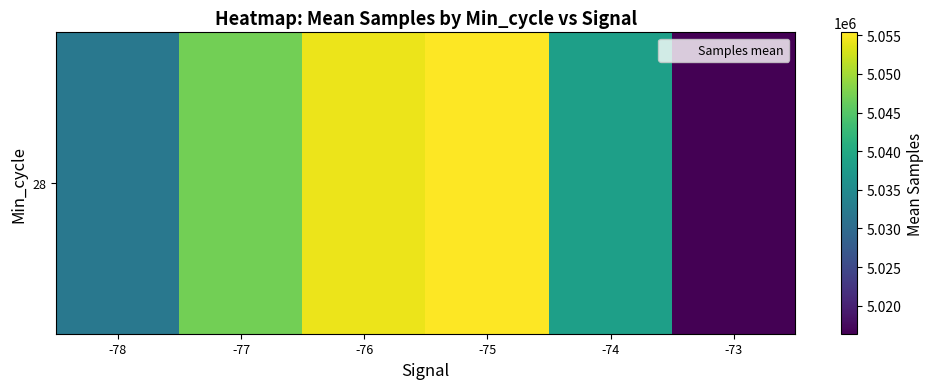

What is the greatest value displayed?

5055389.5